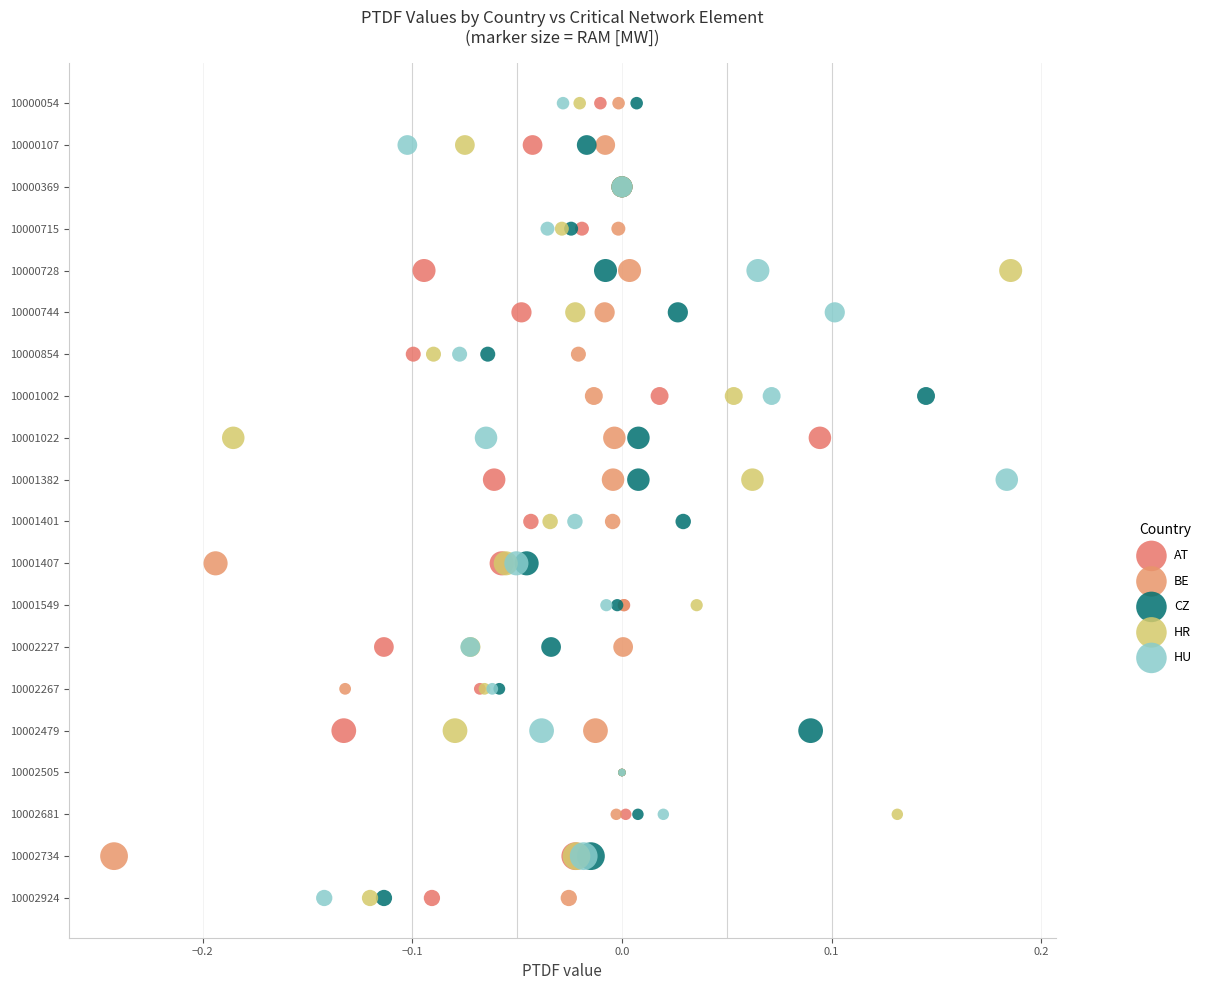

What are all the series names shown in the legend?

AT, BE, CZ, HR, HU